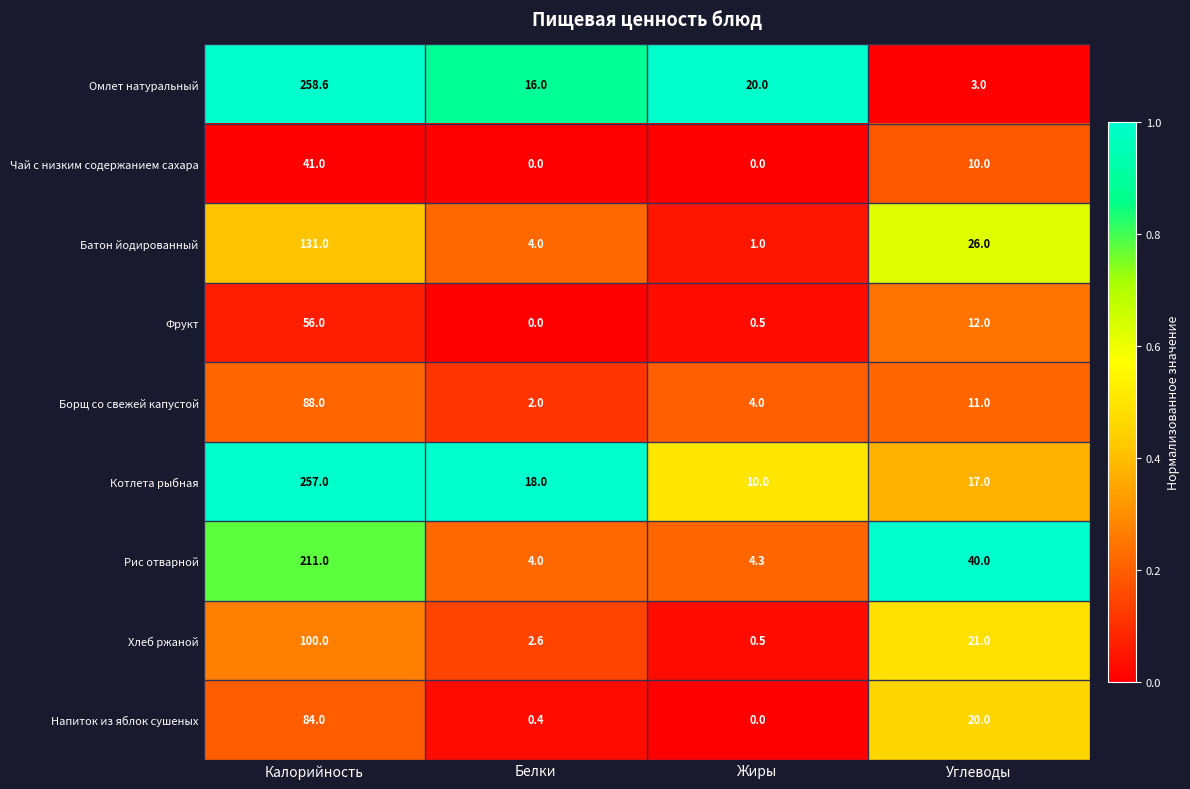

What is the difference between the second highest and minimum values in the Напиток из яблок сушеных series?

20.0